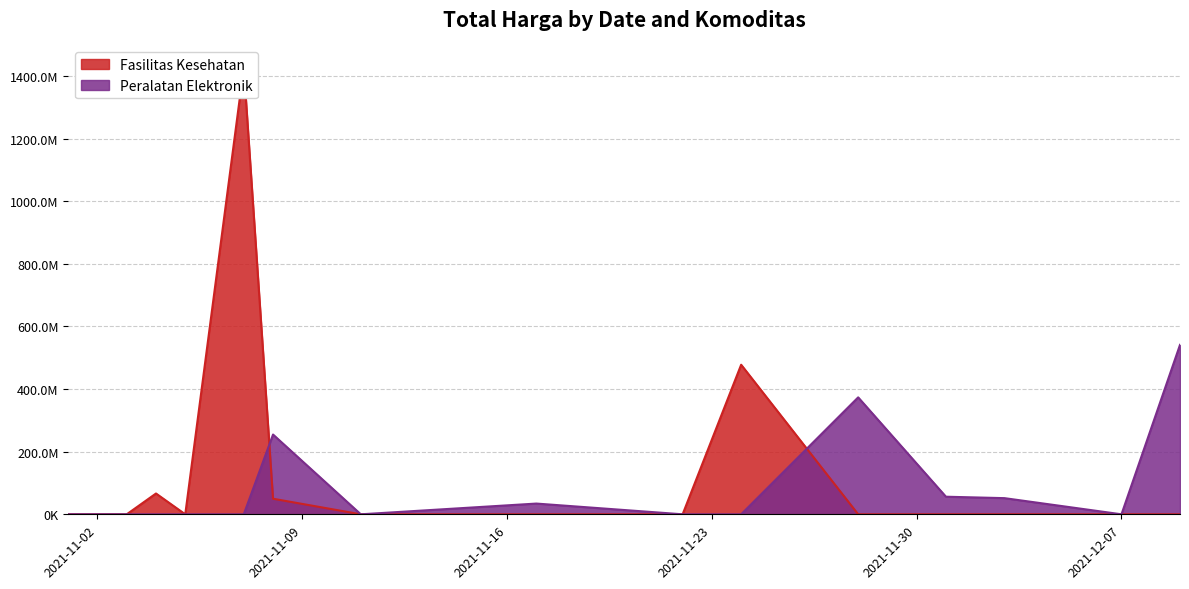

True or false: Peralatan Elektronik and Fasilitas Kesehatan cross at least once.

True